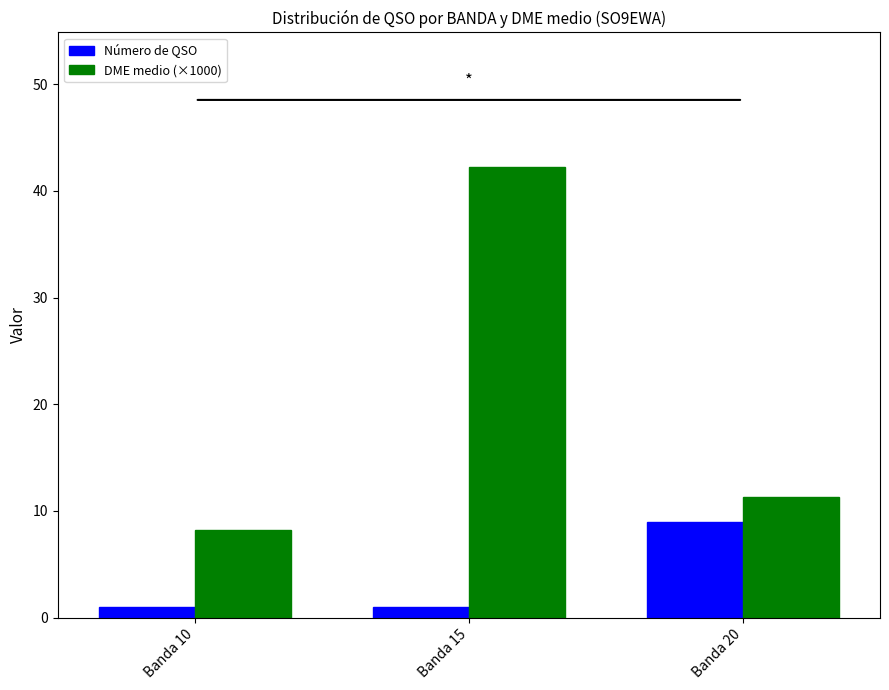

What is the value of the Número de QSO bar at the 1st from the left?

1.0